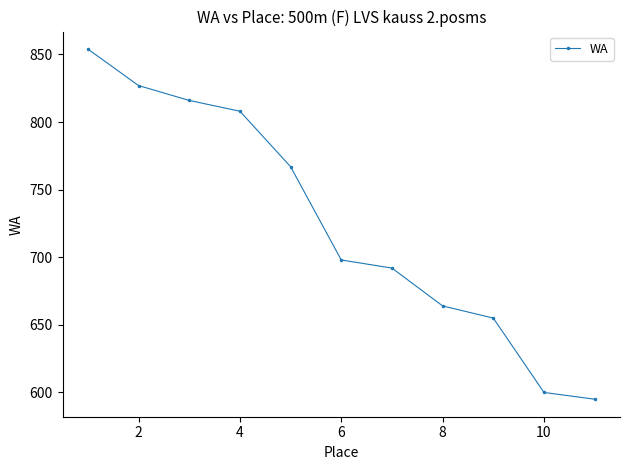

What is the average value?

725